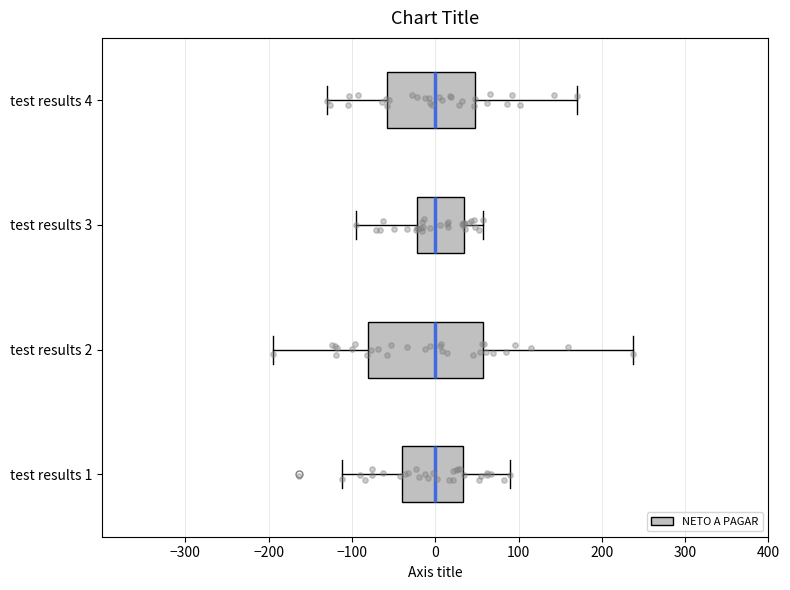

Which box is the widest, from its left edge to its right edge?

test results 2